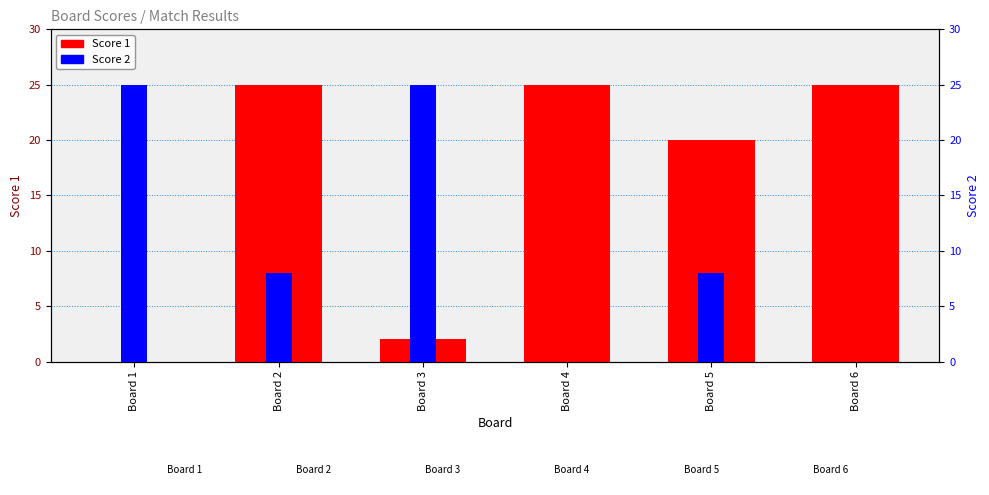

At Board 6, list the series in order from largest to smallest.

Score 1, Score 2